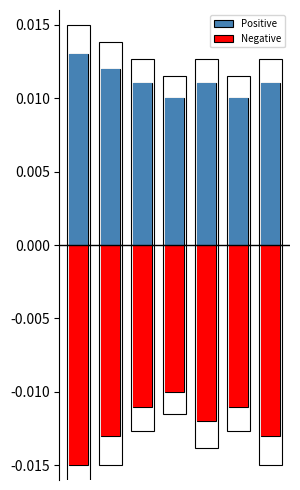

The Positive series shows 0.0 at 6. True or false?

False